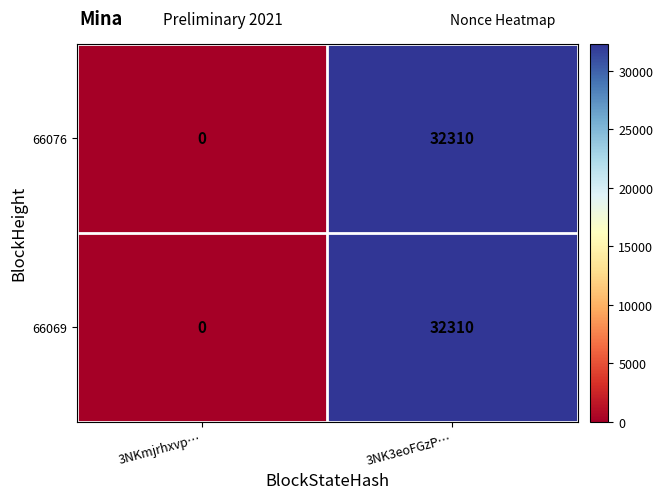

What is the maximum value shown in the chart?

32310